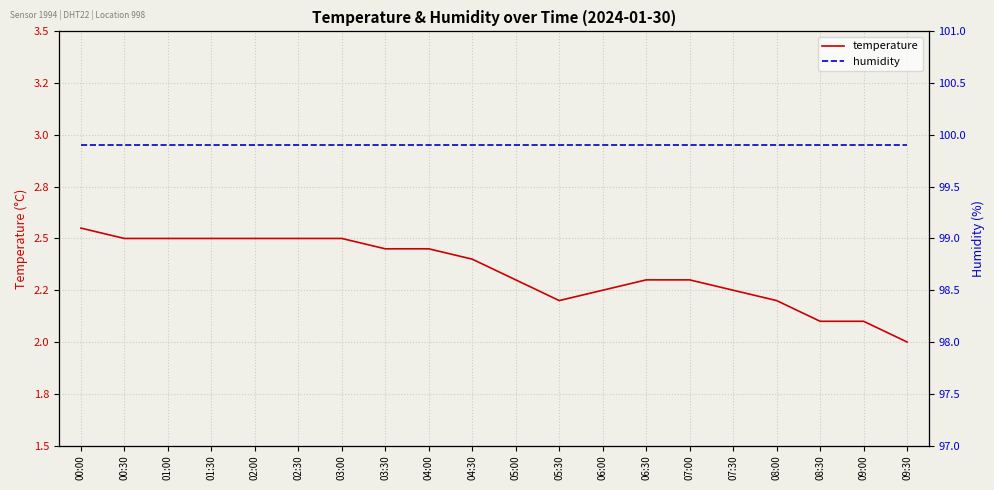

Where is the first local minimum for temperature?

05:30